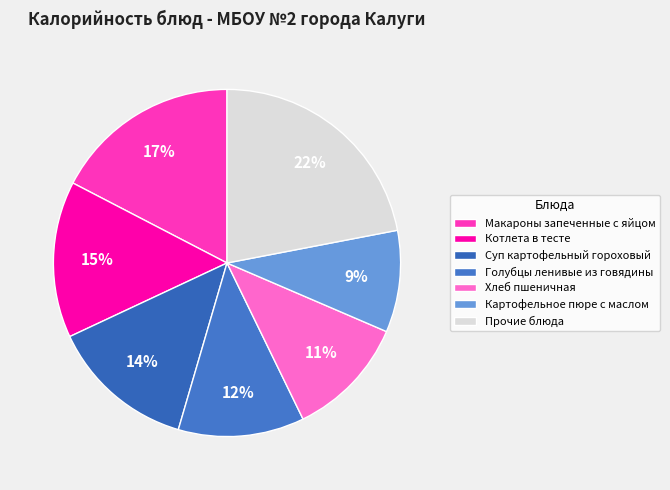

To the nearest percent, what is the average slice percentage?

14%